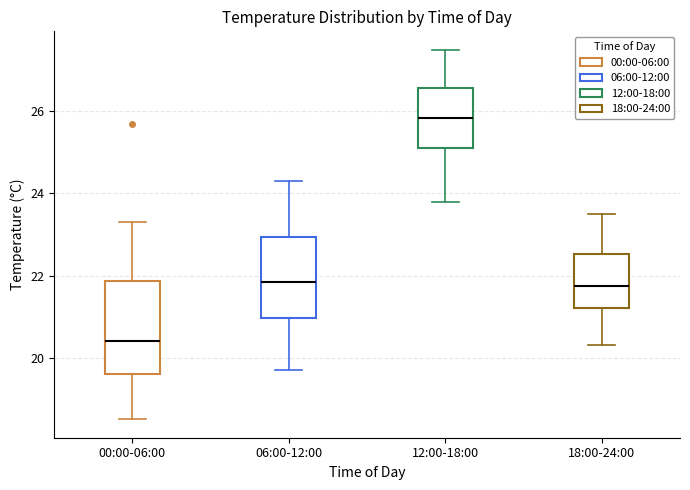

Comparing the boxes themselves (not the whiskers), which one is the tallest?

00:00-06:00